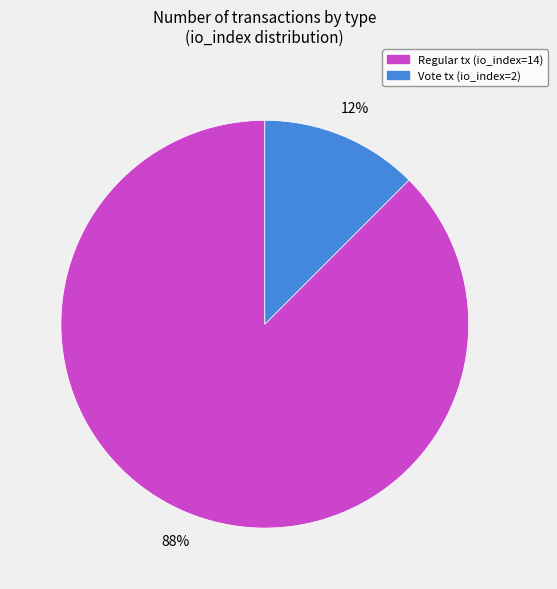

Which slice is the smallest?

Vote tx (io_index=2)